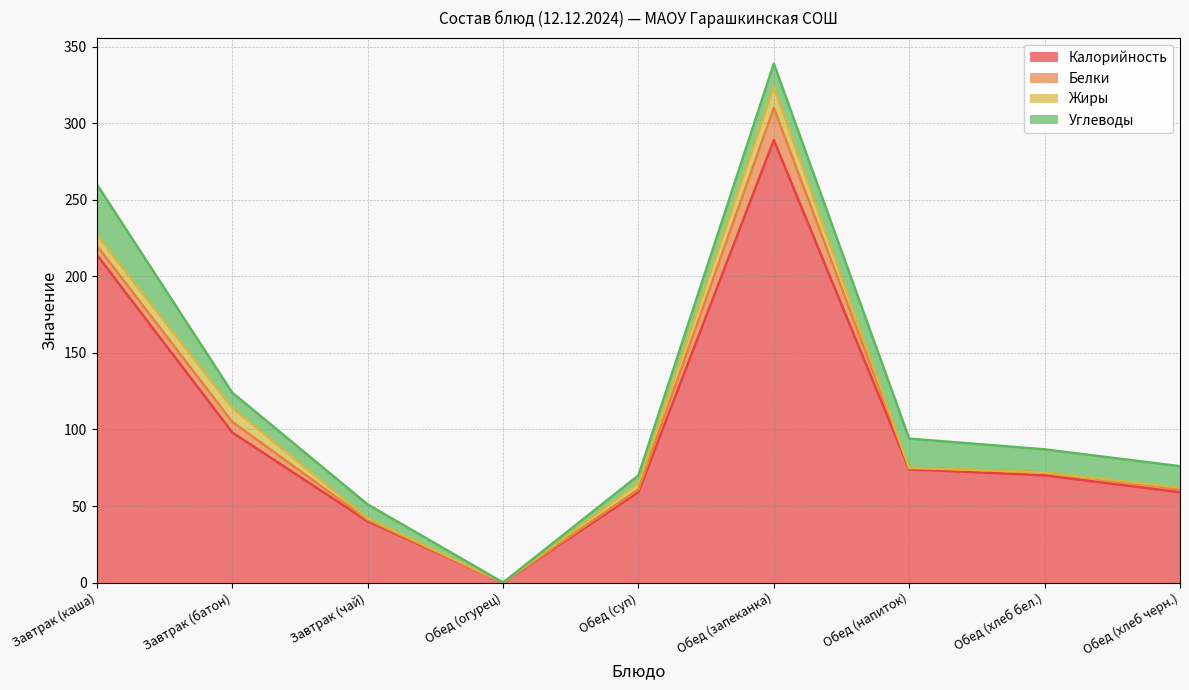

Which series has the widest spread of values?

Калорийность